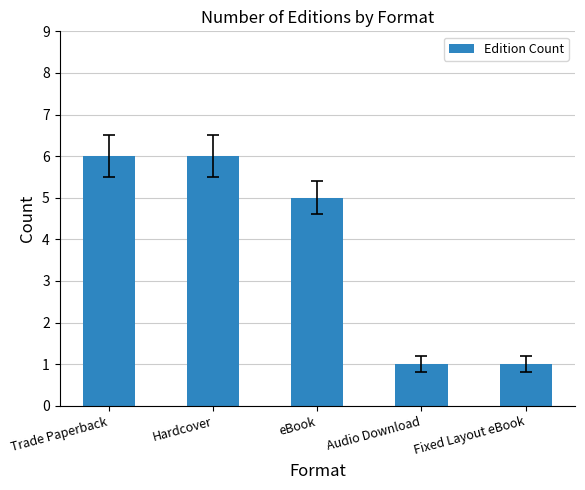

Count the number of categories in the chart.

5